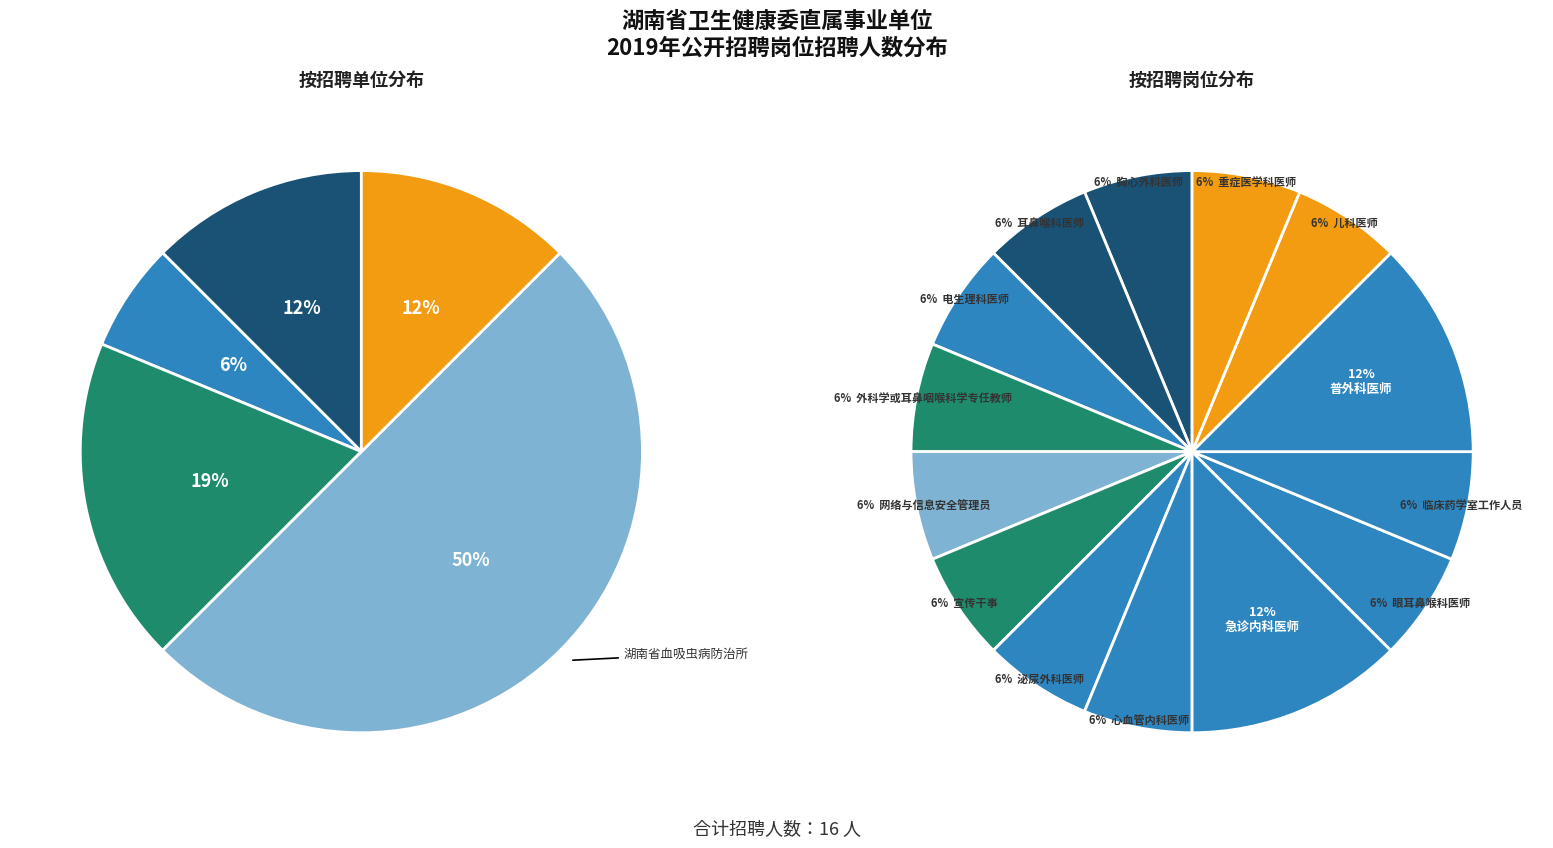

Which category has the biggest portion of the pie?

急诊内科医师